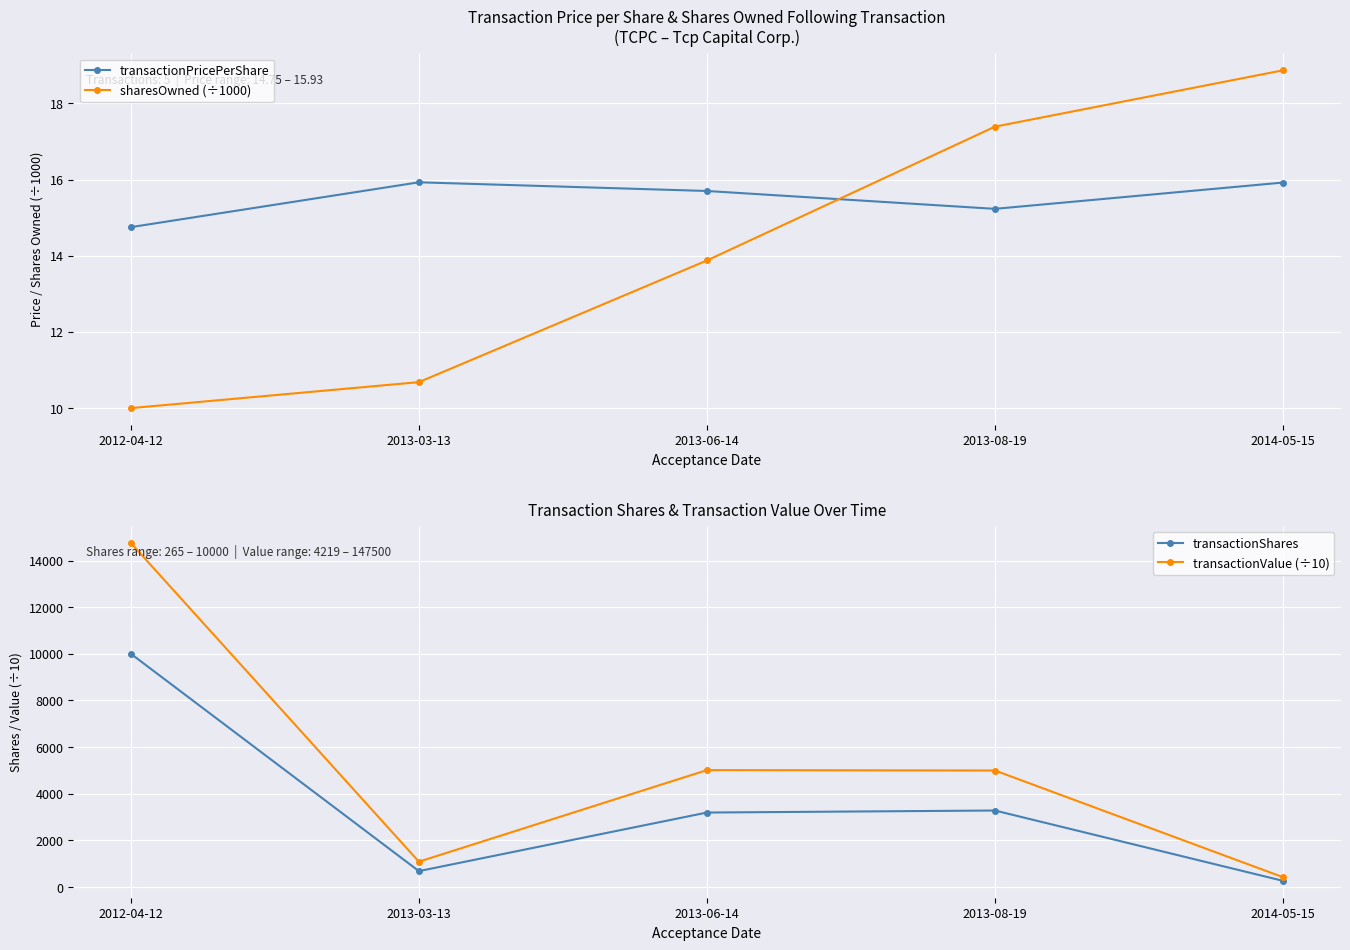

Reading right to left, what are all the values shown in this chart?

transactionPricePerShare: 2014-05-15=15.9	2013-08-19=15.2	2013-06-14=15.7	2013-03-13=15.9	2012-04-12=14.8
sharesOwned (÷1000): 2014-05-15=18.9	2013-08-19=17.4	2013-06-14=13.9	2013-03-13=10.7	2012-04-12=10.0
transactionShares: 2014-05-15=265.0	2013-08-19=3280.0	2013-06-14=3193.0	2013-03-13=682.0	2012-04-12=10000.0
transactionValue (÷10): 2014-05-15=421.9	2013-08-19=4995.4	2013-06-14=5012.7	2013-03-13=1086.2	2012-04-12=14750.0